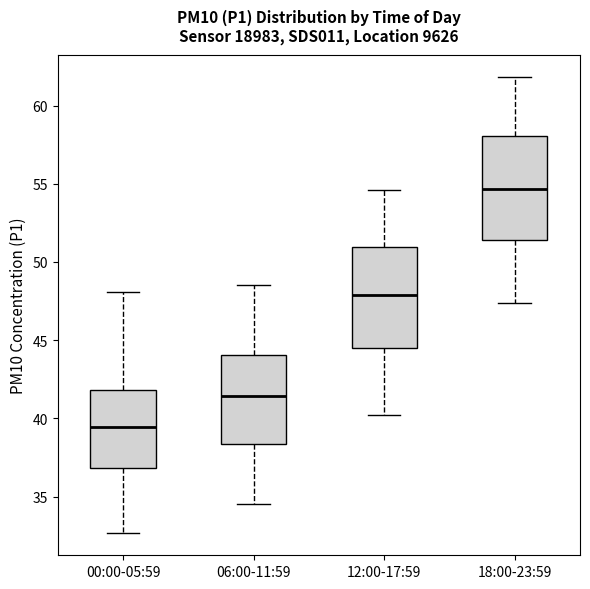

Reading left to right, transcribe this box plot: for each box, give where its median line is, the range the box spans, and where its two whiskers end, as read against the y-axis. The values are not printed on the chart, so give them approximately, as read against the axis.

00:00-05:59: median 39.5, box 37.0 to 42.0, whiskers 32.5 to 48.0
06:00-11:59: median 41.5, box 38.5 to 44.0, whiskers 34.5 to 48.5
12:00-17:59: median 48.0, box 44.5 to 51.0, whiskers 40.0 to 54.5
18:00-23:59: median 54.5, box 51.5 to 58.0, whiskers 47.5 to 62.0